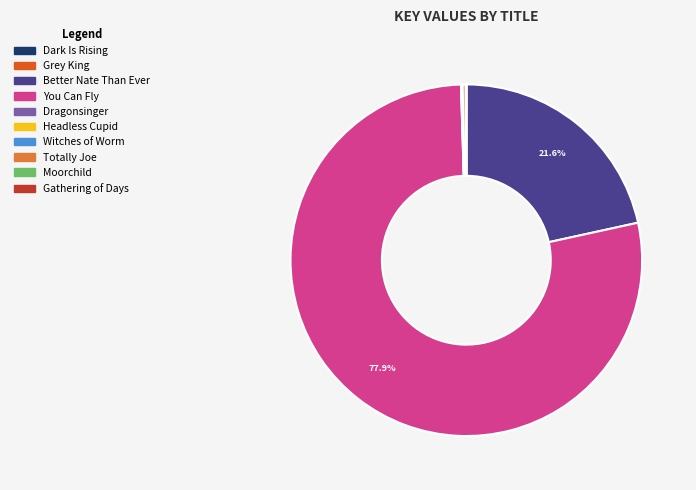

Which category has the biggest portion of the pie?

You Can Fly